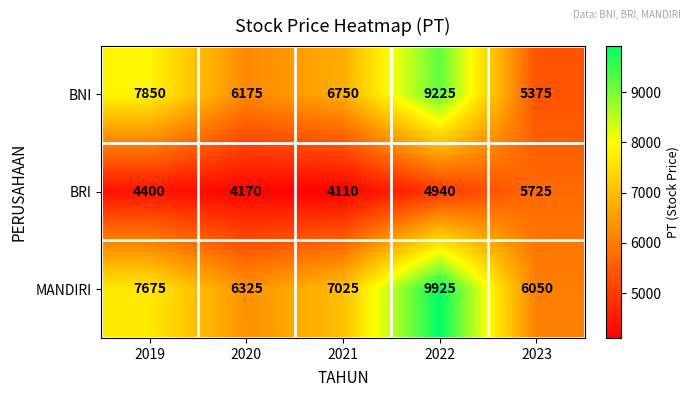

At which label does MANDIRI first exceed 7025?

2019